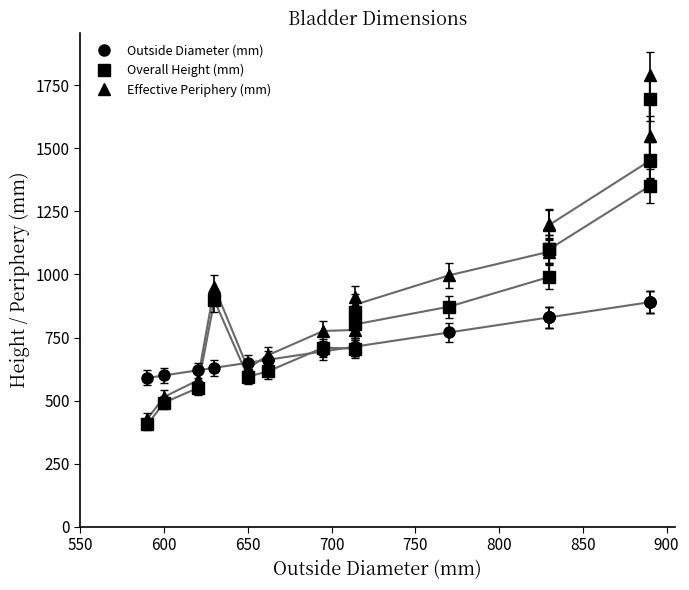

List the series in order of their peak value, lowest first.

Outside Diameter (mm), Overall Height (mm), Effective Periphery (mm)